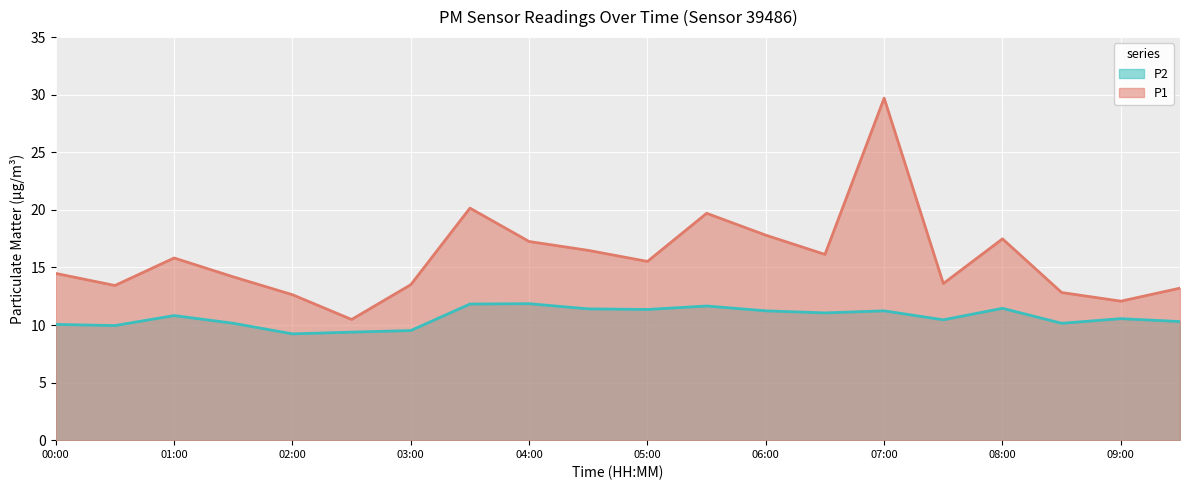

Which has a higher value, 05:00 or 09:00?

05:00